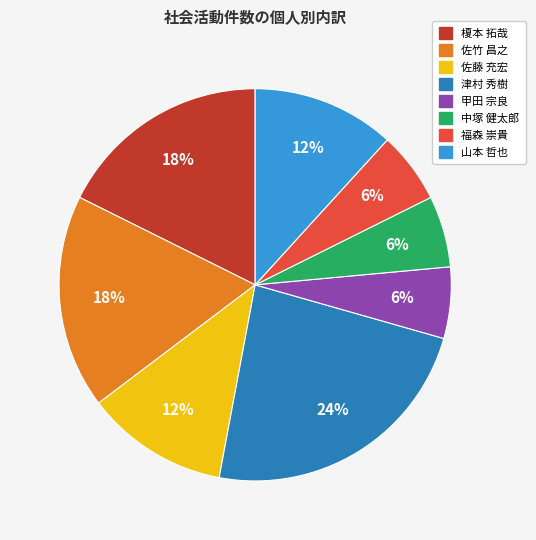

To the nearest percent, what is the average slice percentage?

12%